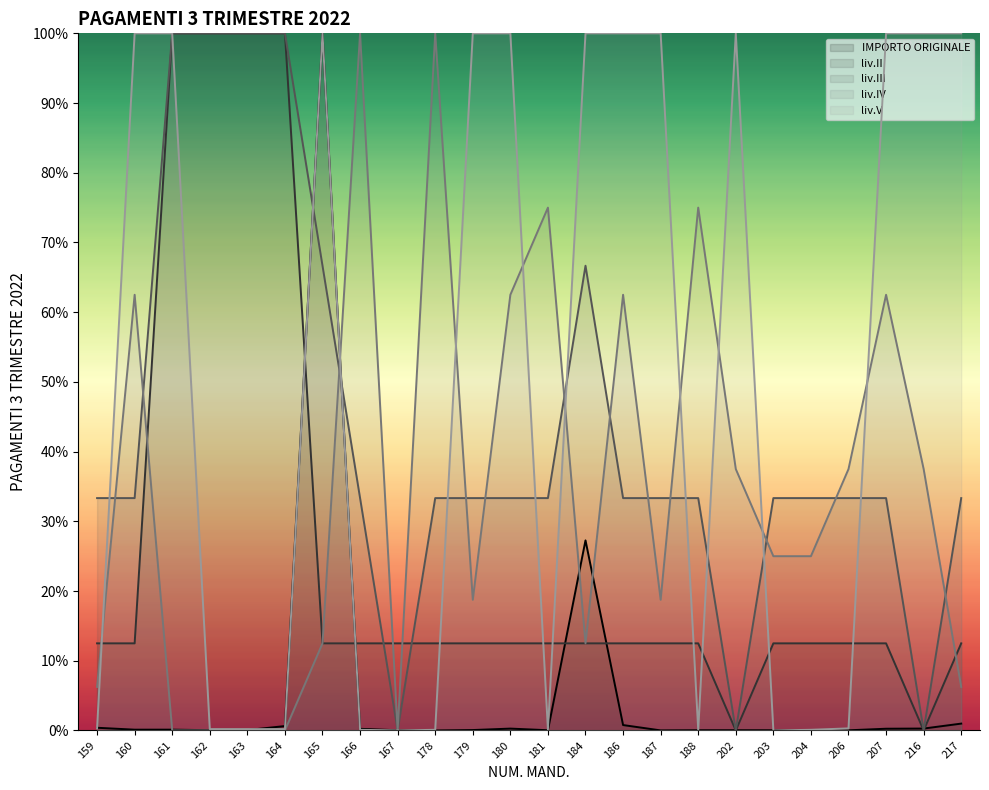

In liv.V, how many points are higher than both neighbors (excluding endpoints)?

2